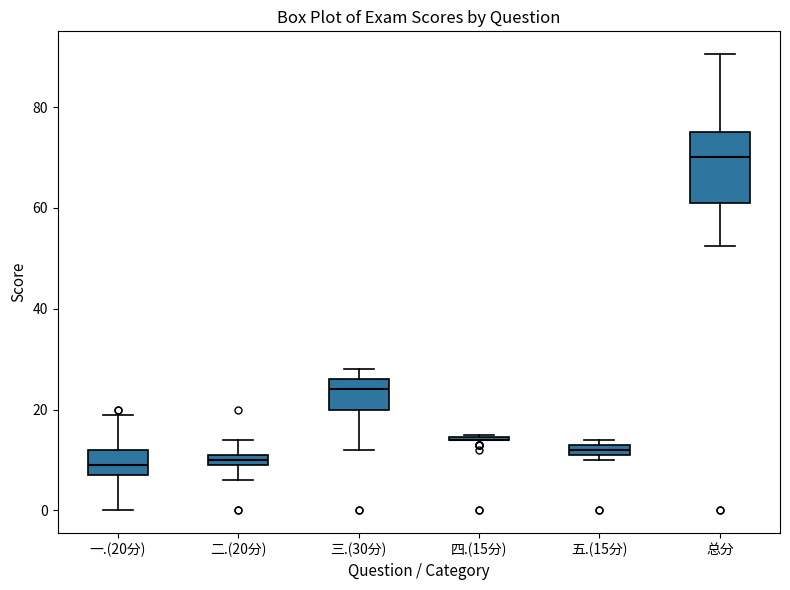

Which box is the tallest, from its lower edge to its upper edge?

总分